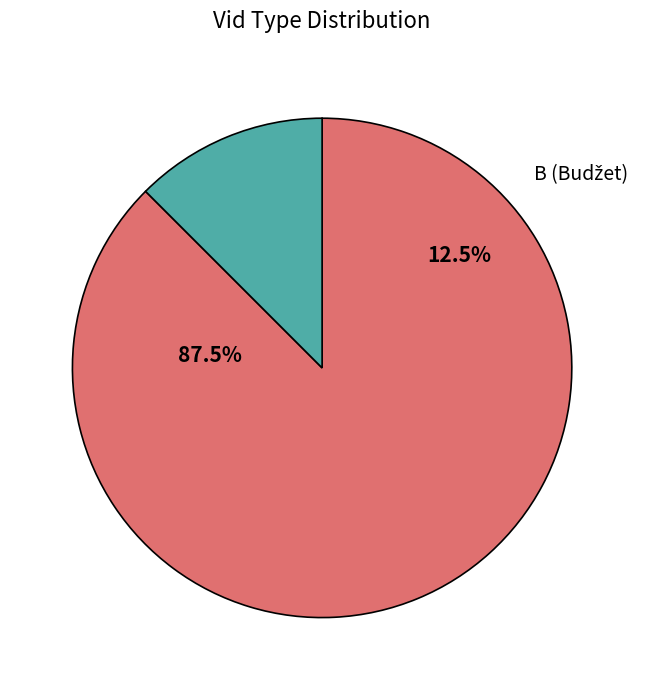

Rank the categories by value from lowest to highest.

B, S